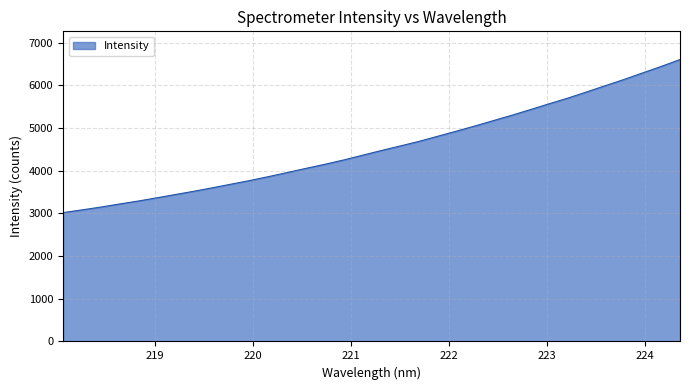

What is the difference between the maximum and minimum values?

3585.7